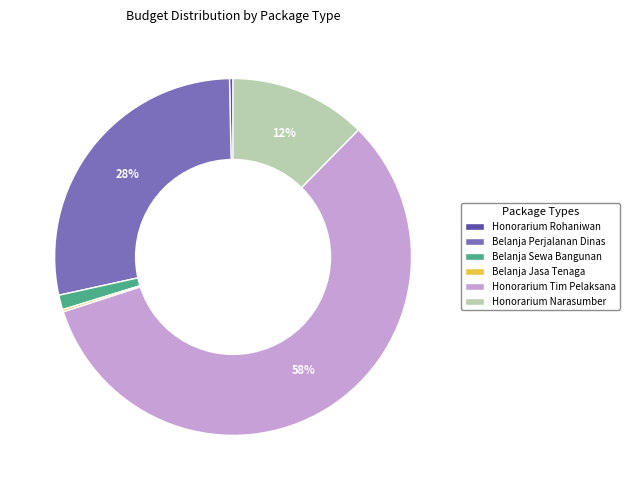

Which category has the biggest portion of the pie?

Honorarium Tim Pelaksana